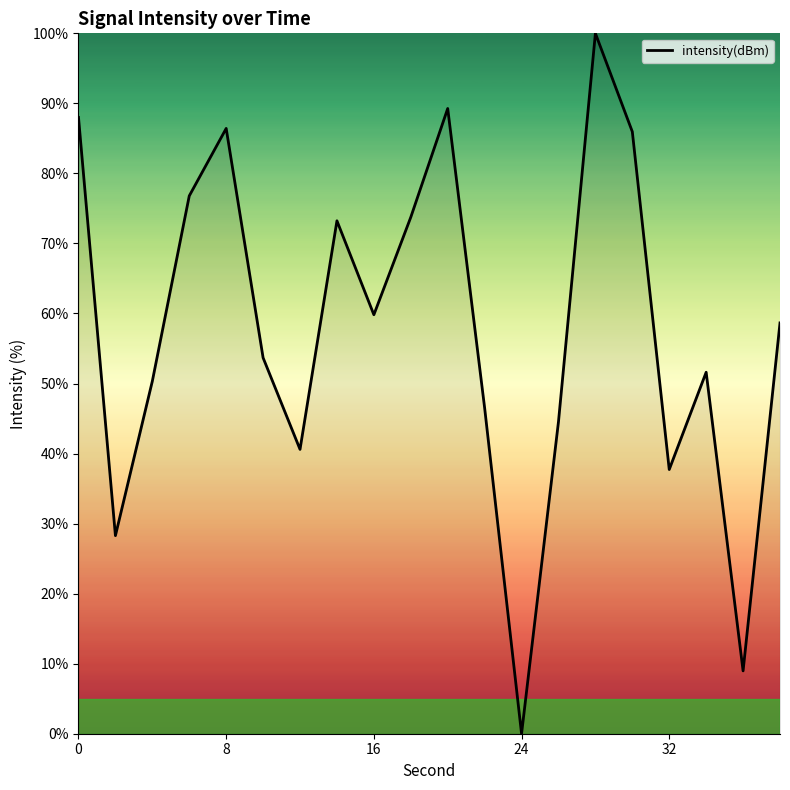

What is the difference between the maximum and minimum values?

100.0